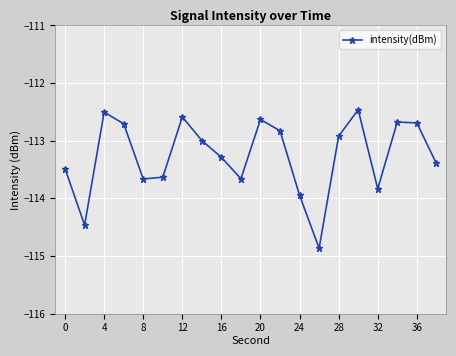

What is the greatest value displayed?

-112.5